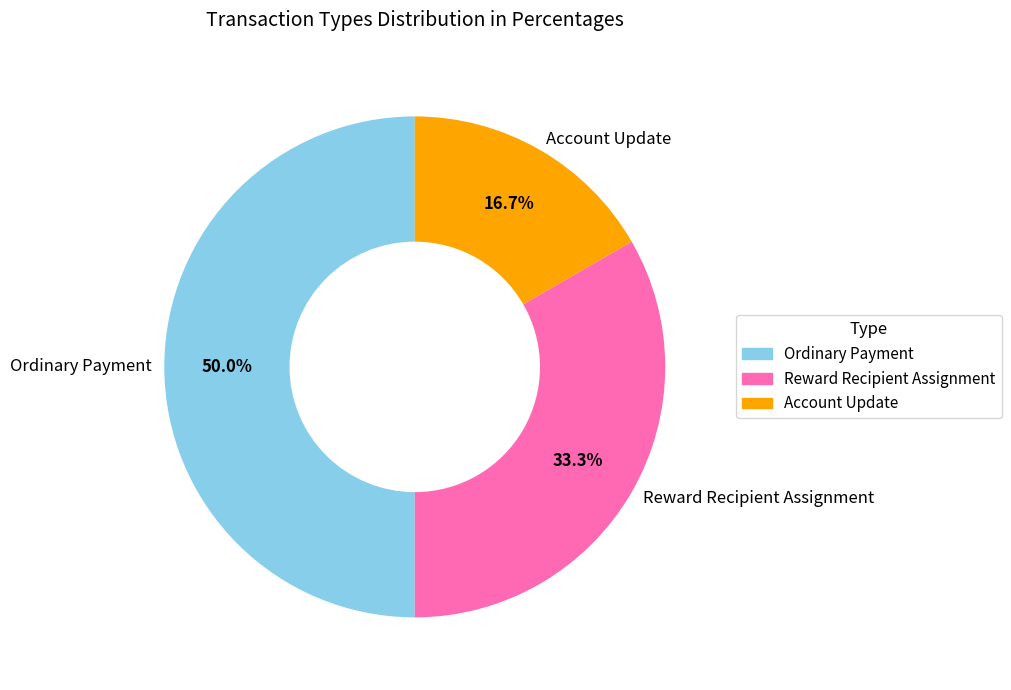

How many slices are in this pie chart?

3